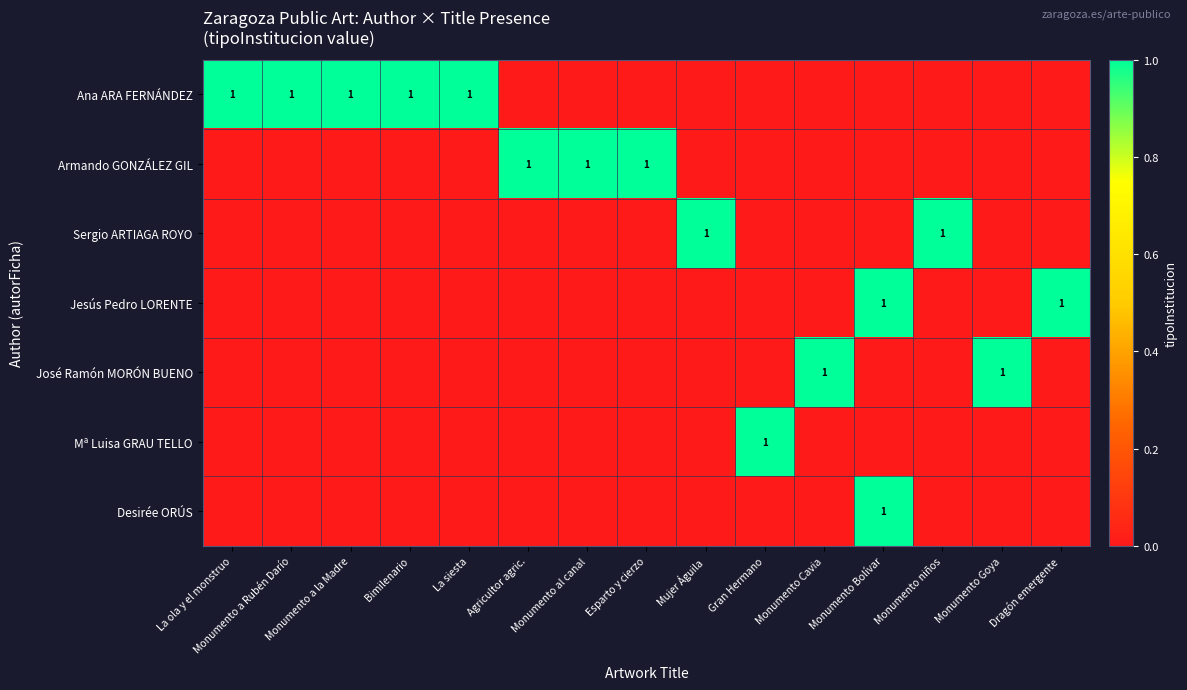

The value of José Ramón MORÓN BUENO at Monumento Goya is 0. True or false?

False